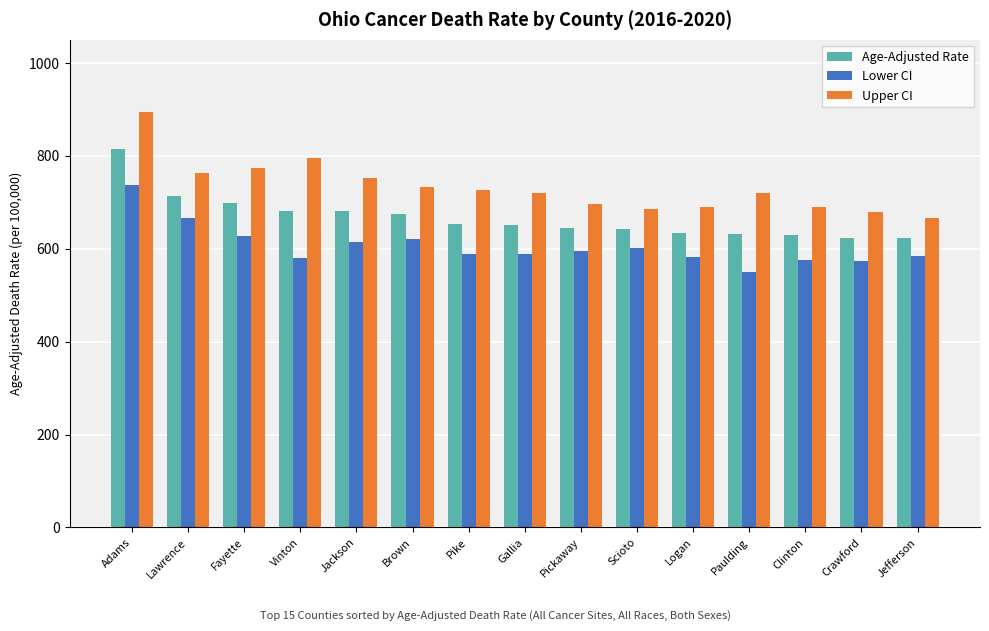

What is the sum of all Lower CI values?

9086.2